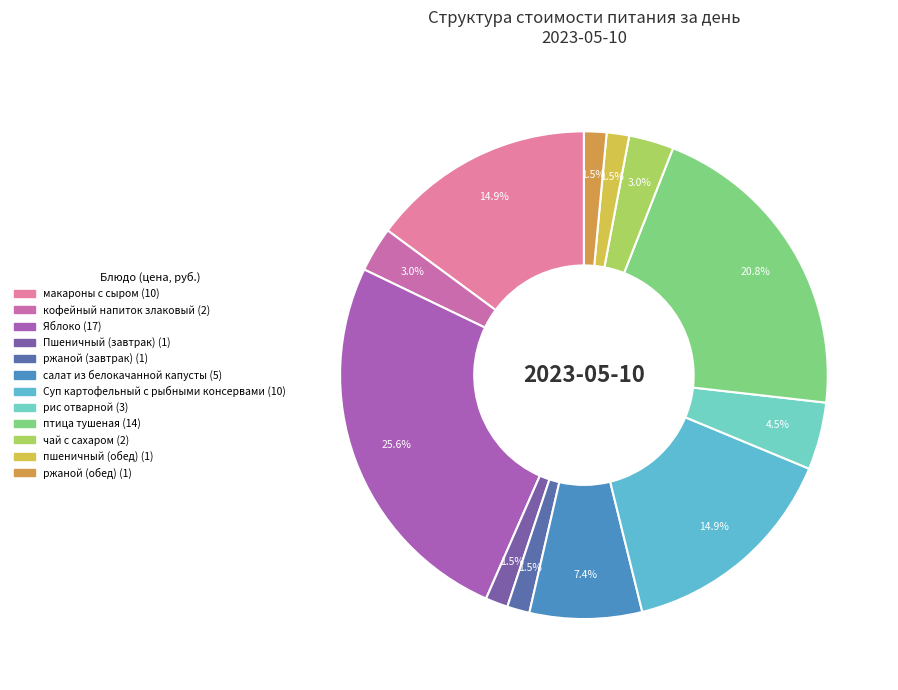

What is the ratio of the value at пшеничный (обед) to the value at рис отварной?

0.3